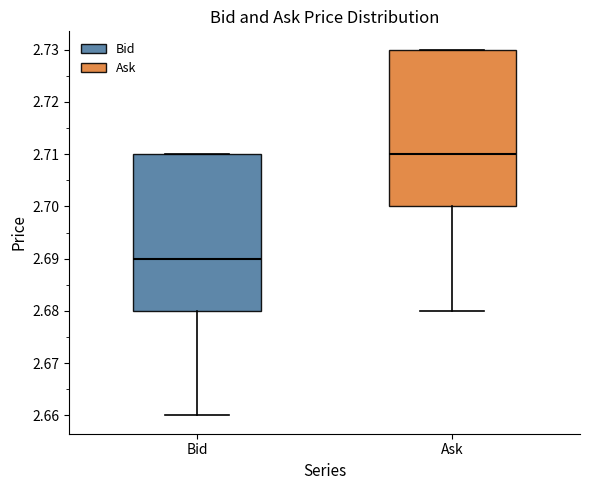

Reading left to right, read every box against the y-axis: the position of its median line, the range the box covers, and the ends of its whiskers. The values are not printed on the chart, so give them approximately, as read against the axis.

Bid: median 2.69, box 2.68 to 2.71, whiskers 2.66 to 2.71
Ask: median 2.71, box 2.70 to 2.73, whiskers 2.68 to 2.73